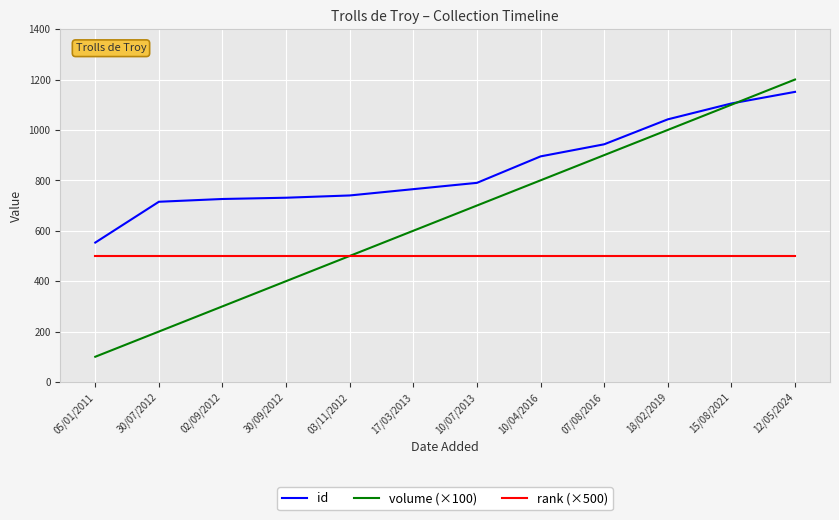

What is the difference between the volume (×100) values at 15/08/2021 and 12/05/2024?

100